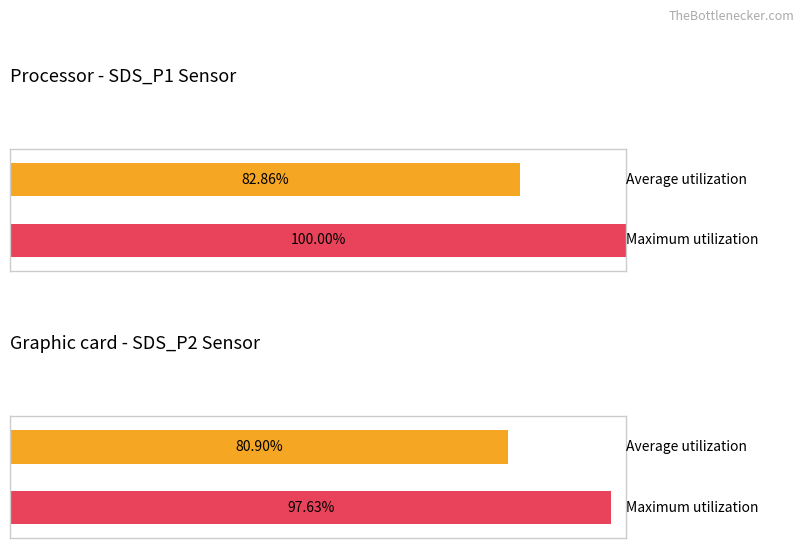

Which has a higher value, SDS_P1 or SDS_P2?

SDS_P1